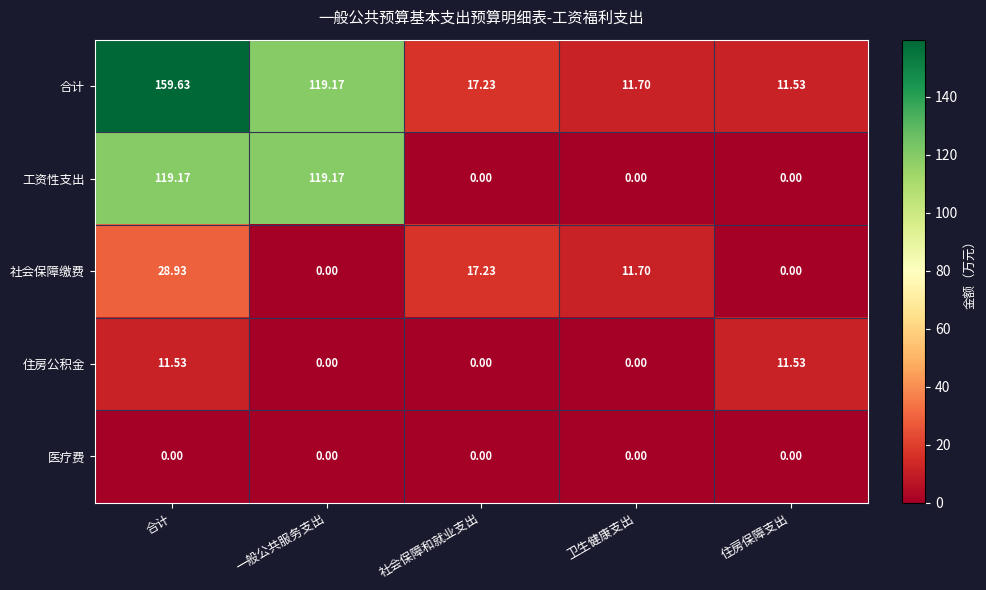

Which category has the highest value across all series?

合计